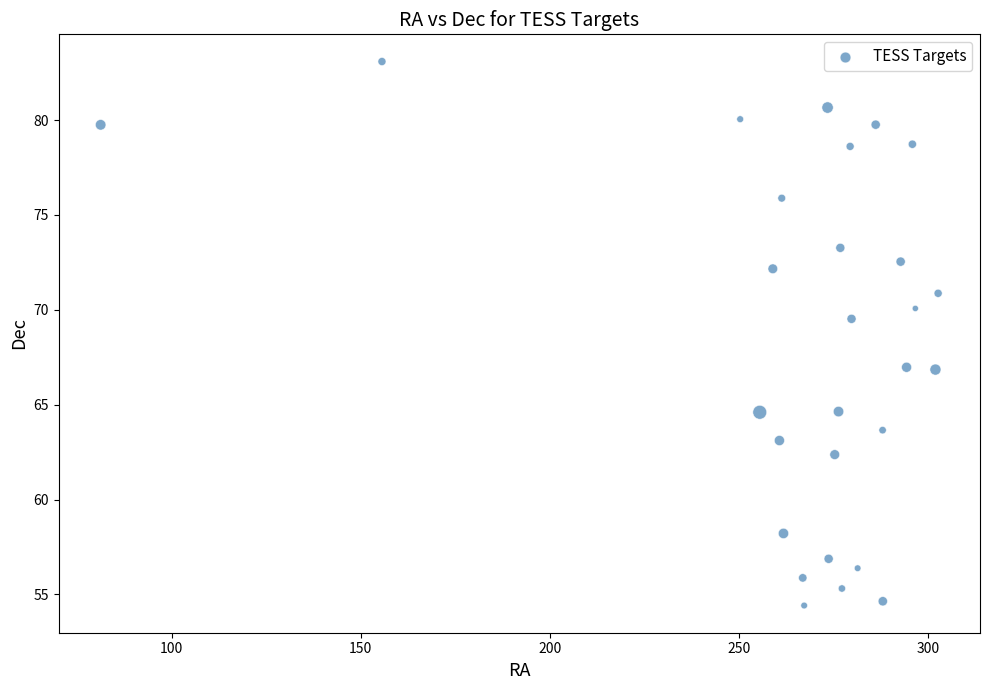

What is the range of X values (max minus min)?

221.5